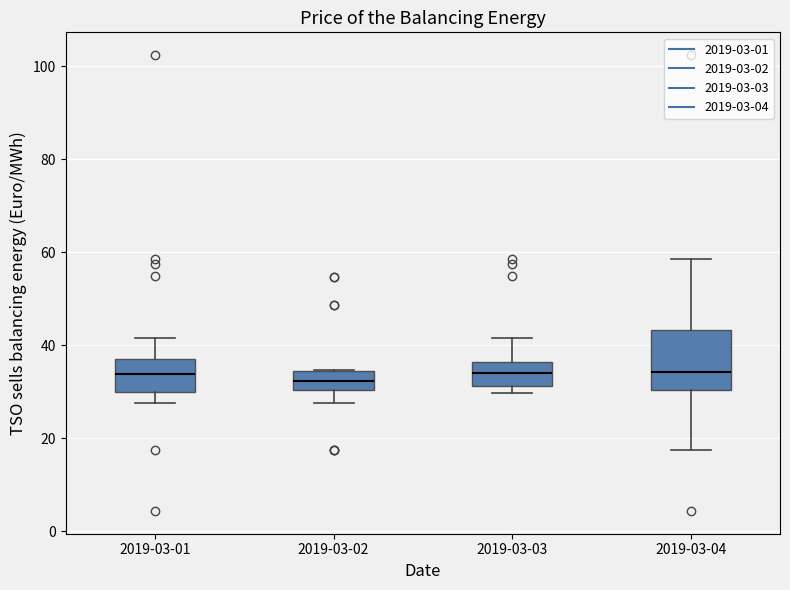

Reading left to right, read every box against the y-axis: the position of its median line, the range the box covers, and the ends of its whiskers. The values are not printed on the chart, so give them approximately, as read against the axis.

2019-03-01: median 34, box 30 to 36, whiskers 28 to 42
2019-03-02: median 32, box 30 to 34, whiskers 28 to 34
2019-03-03: median 34, box 32 to 36, whiskers 30 to 42
2019-03-04: median 34, box 30 to 44, whiskers 18 to 58